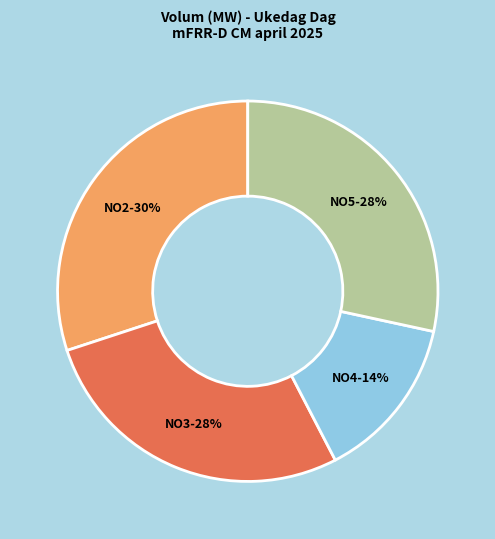

Between NO5 and NO4, which is larger?

NO5